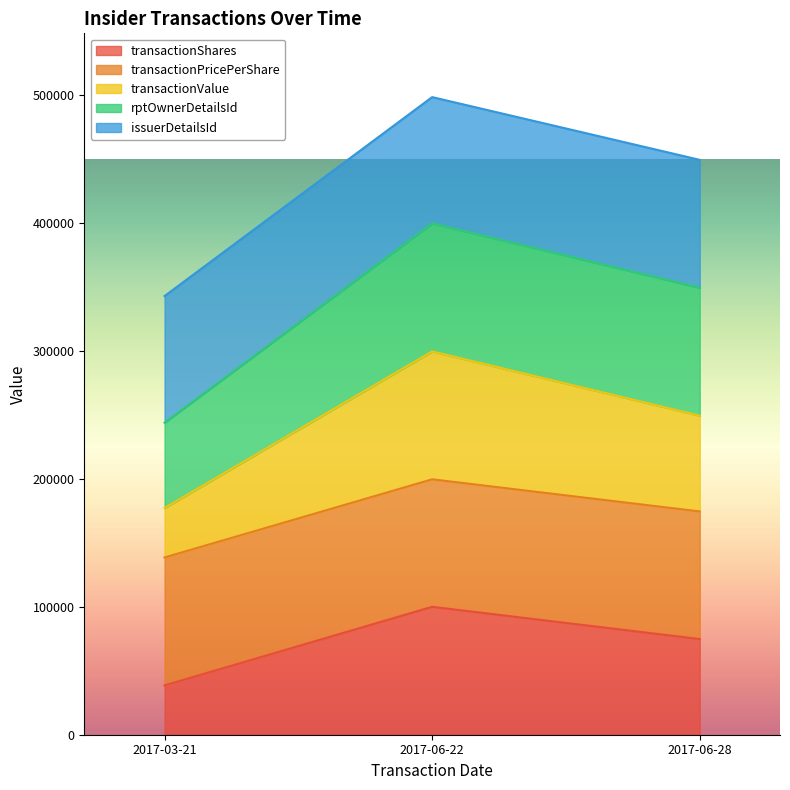

What is the maximum value for transactionShares?

100000.0